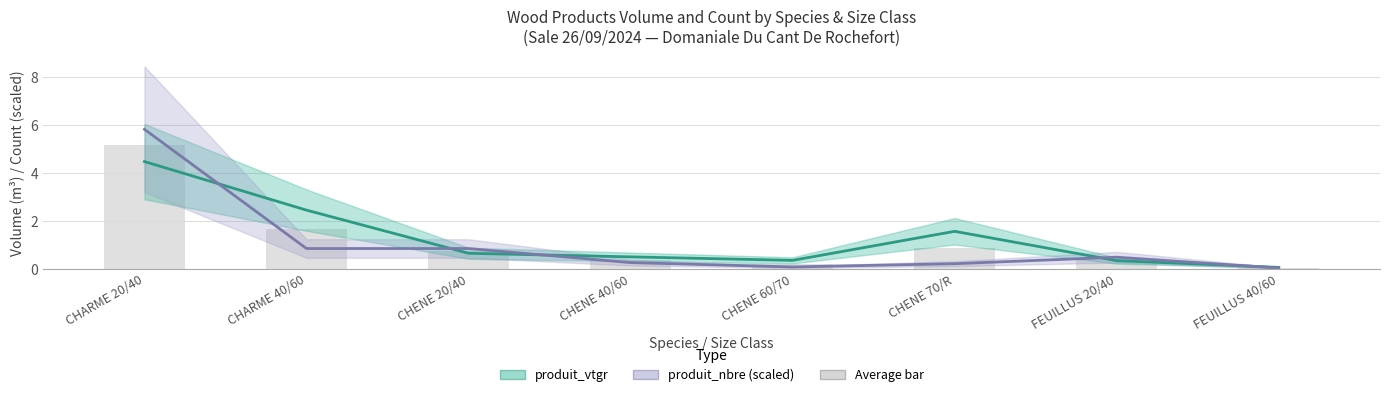

Rank the categories by produit_vtgr (volume) value from highest to lowest.

CHARME 20/40, CHARME 40/60, CHENE 70/R, CHENE 20/40, CHENE 40/60, CHENE 60/70, FEUILLUS 20/40, FEUILLUS 40/60